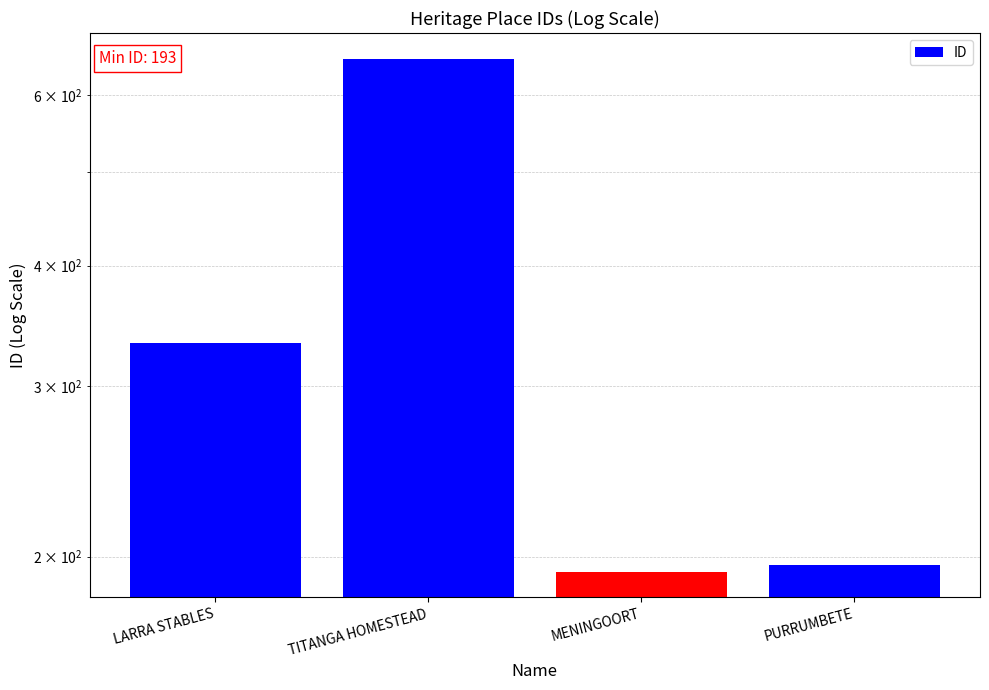

How many data points are above 333?

1